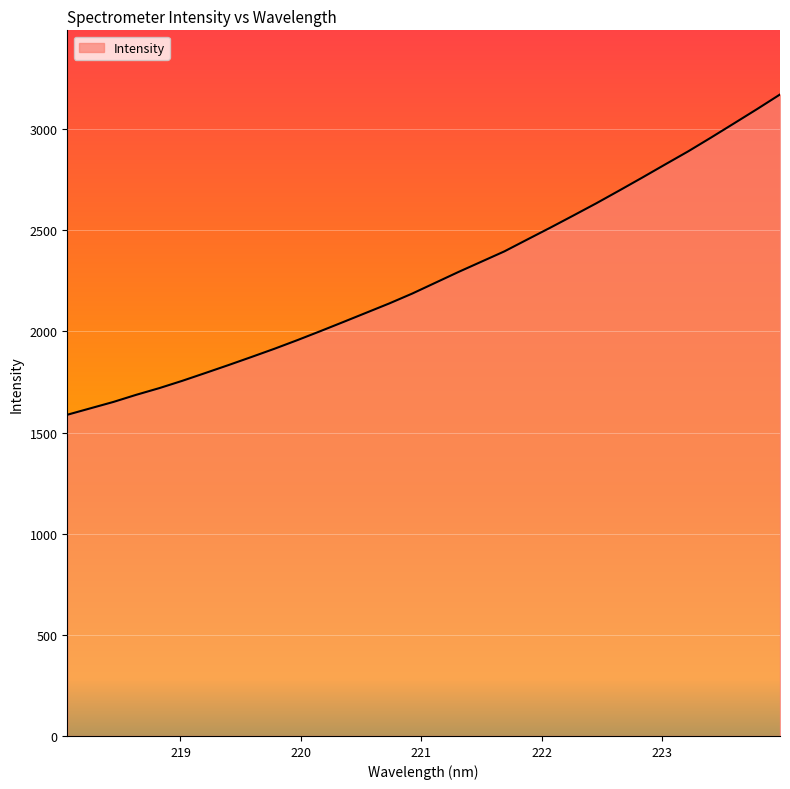

What is the minimum value shown in the chart?

1588.1